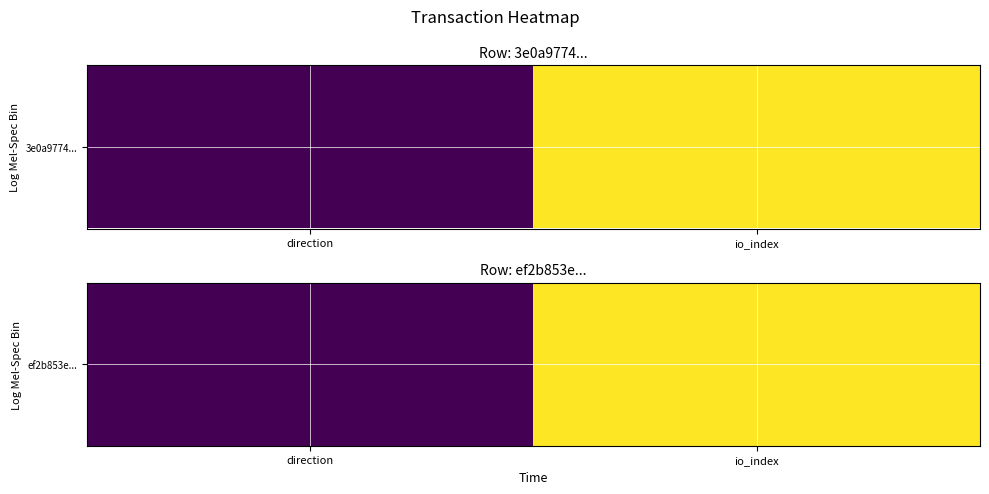

True or false: the data shows 1 at direction.

False